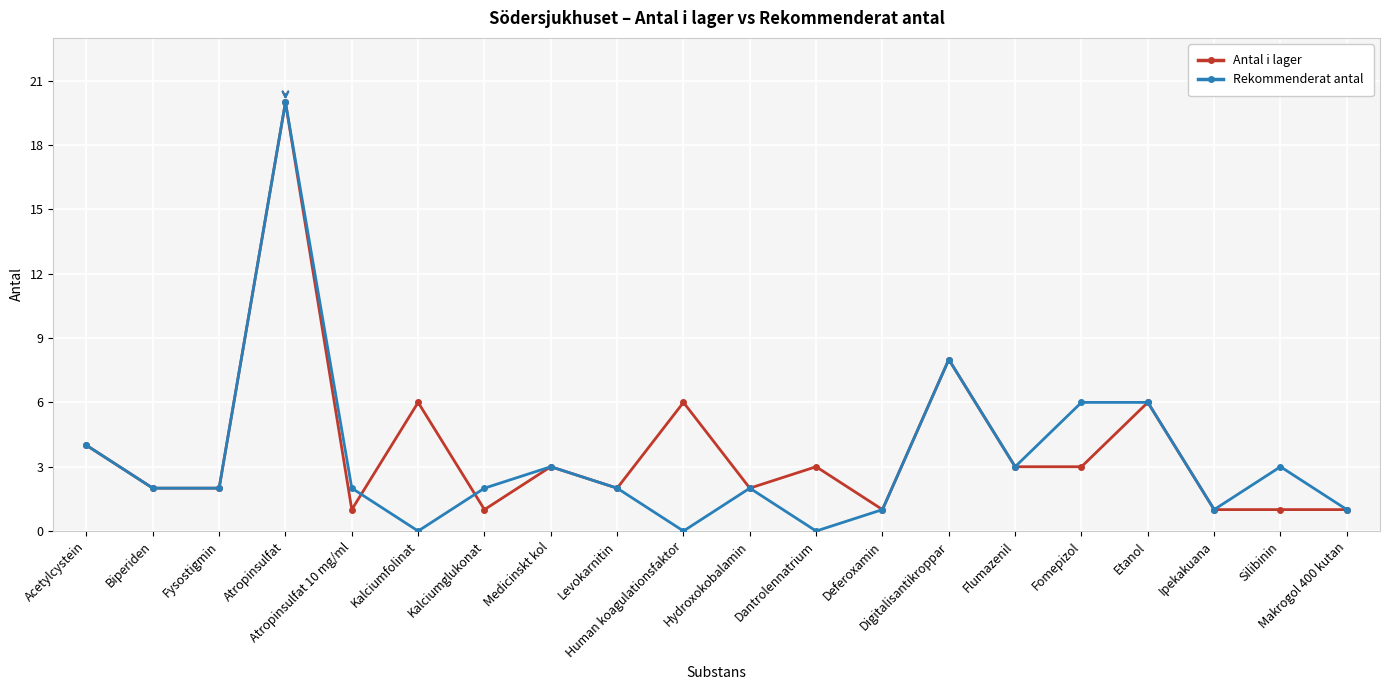

What is the maximum value shown in the chart?

20